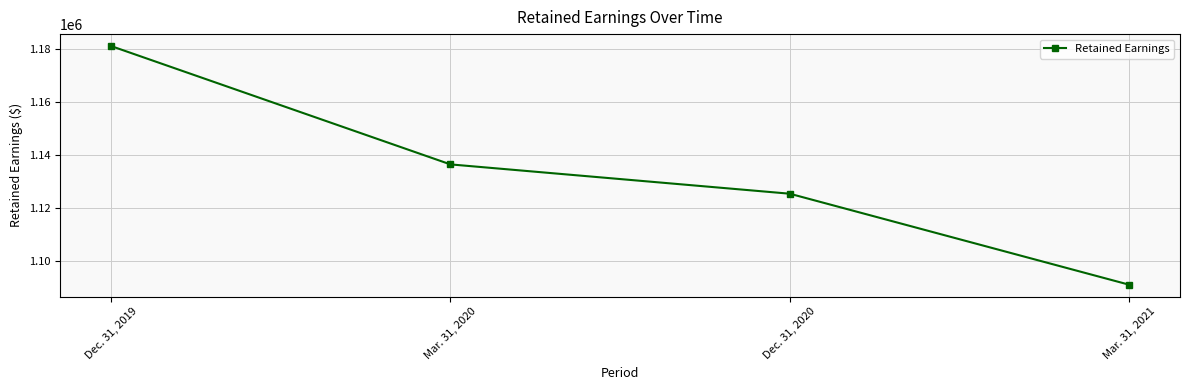

Reading left to right, what are all the values shown in this chart?

1181023	1136335	1125263	1090905